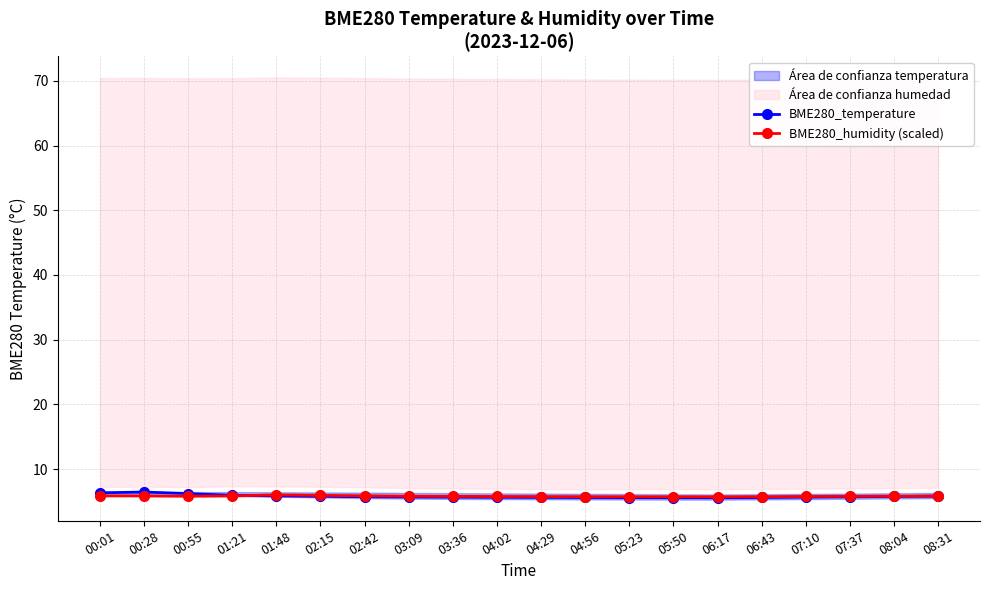

How many distinct data groups are displayed?

2